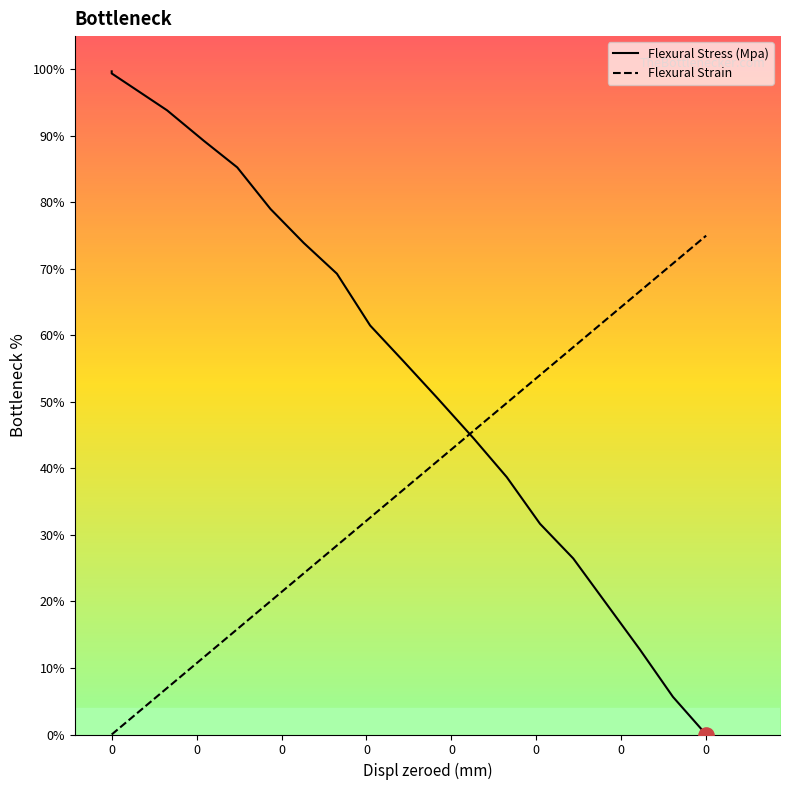

What are all the series names shown in the legend?

Flexural Stress (Mpa), Flexural Strain